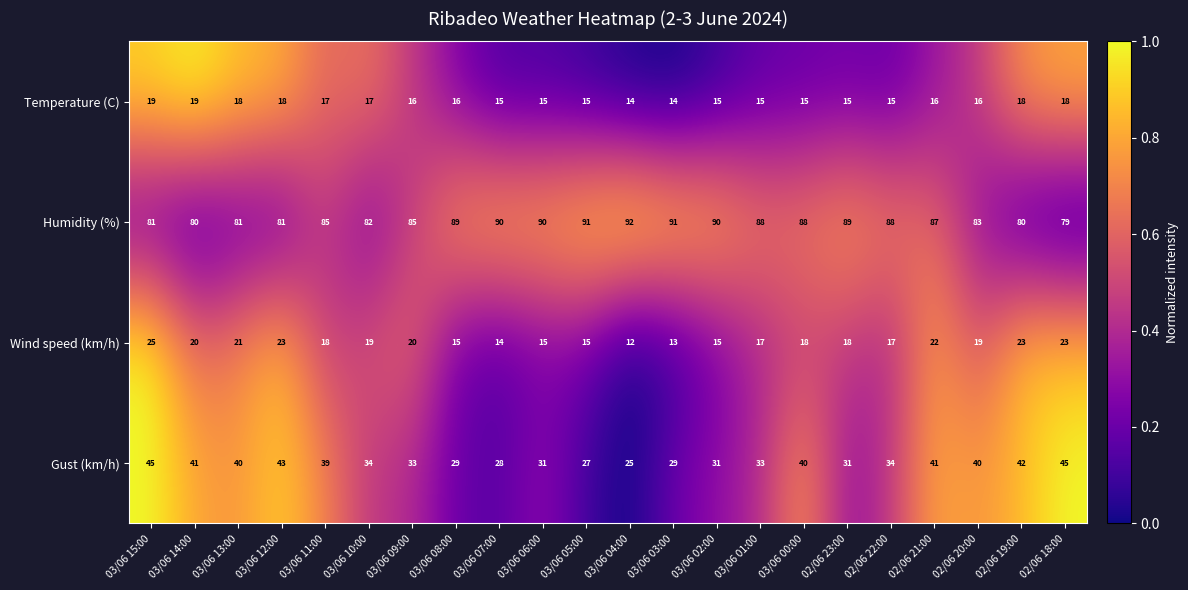

At which category is the sum across all series the highest?

03/06 15:00